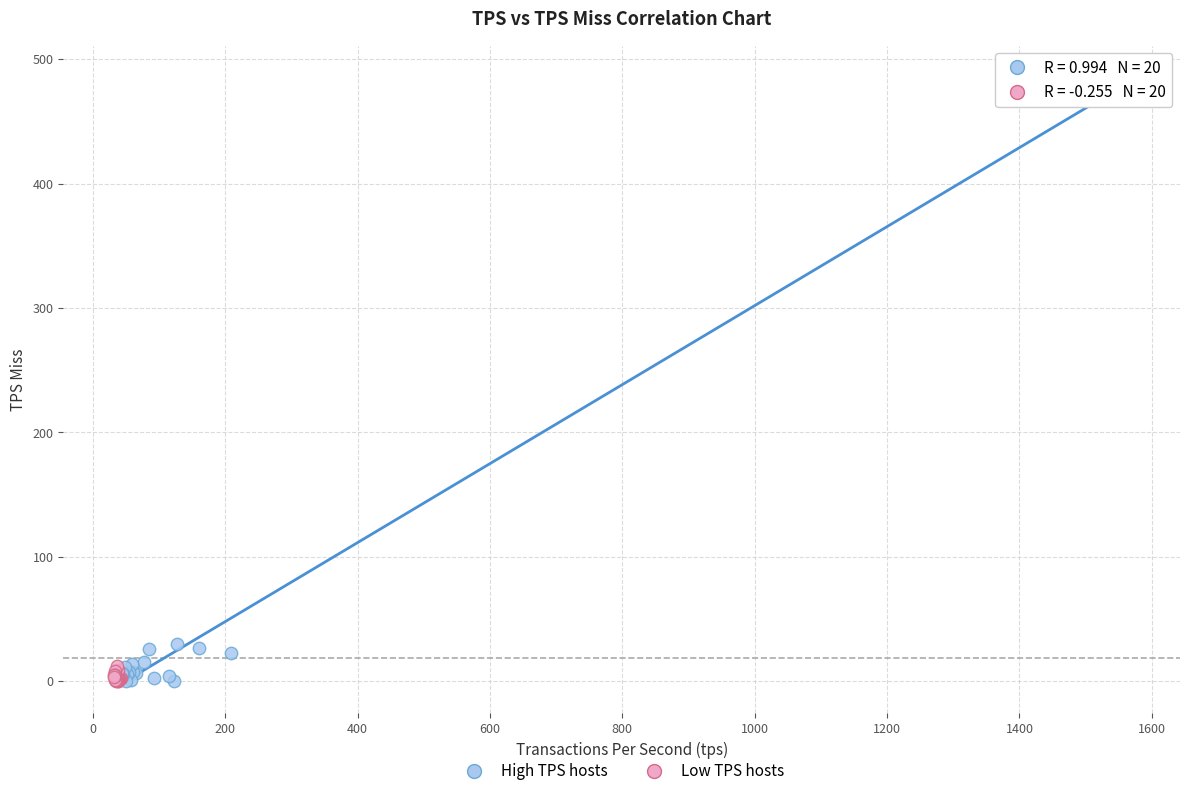

Which series has the largest Y range (max minus min)?

High TPS hosts